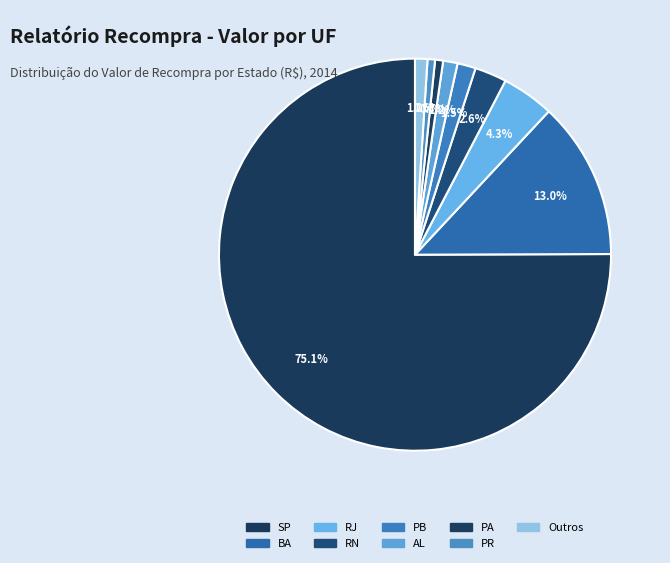

Which category accounts for the majority?

SP